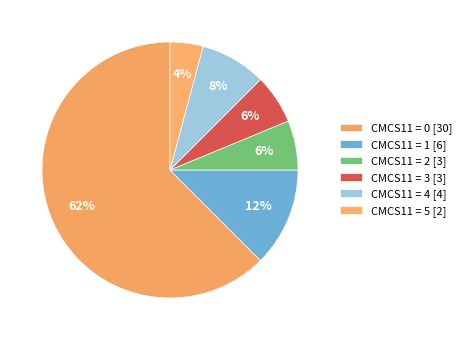

How many segments does this pie chart have?

6